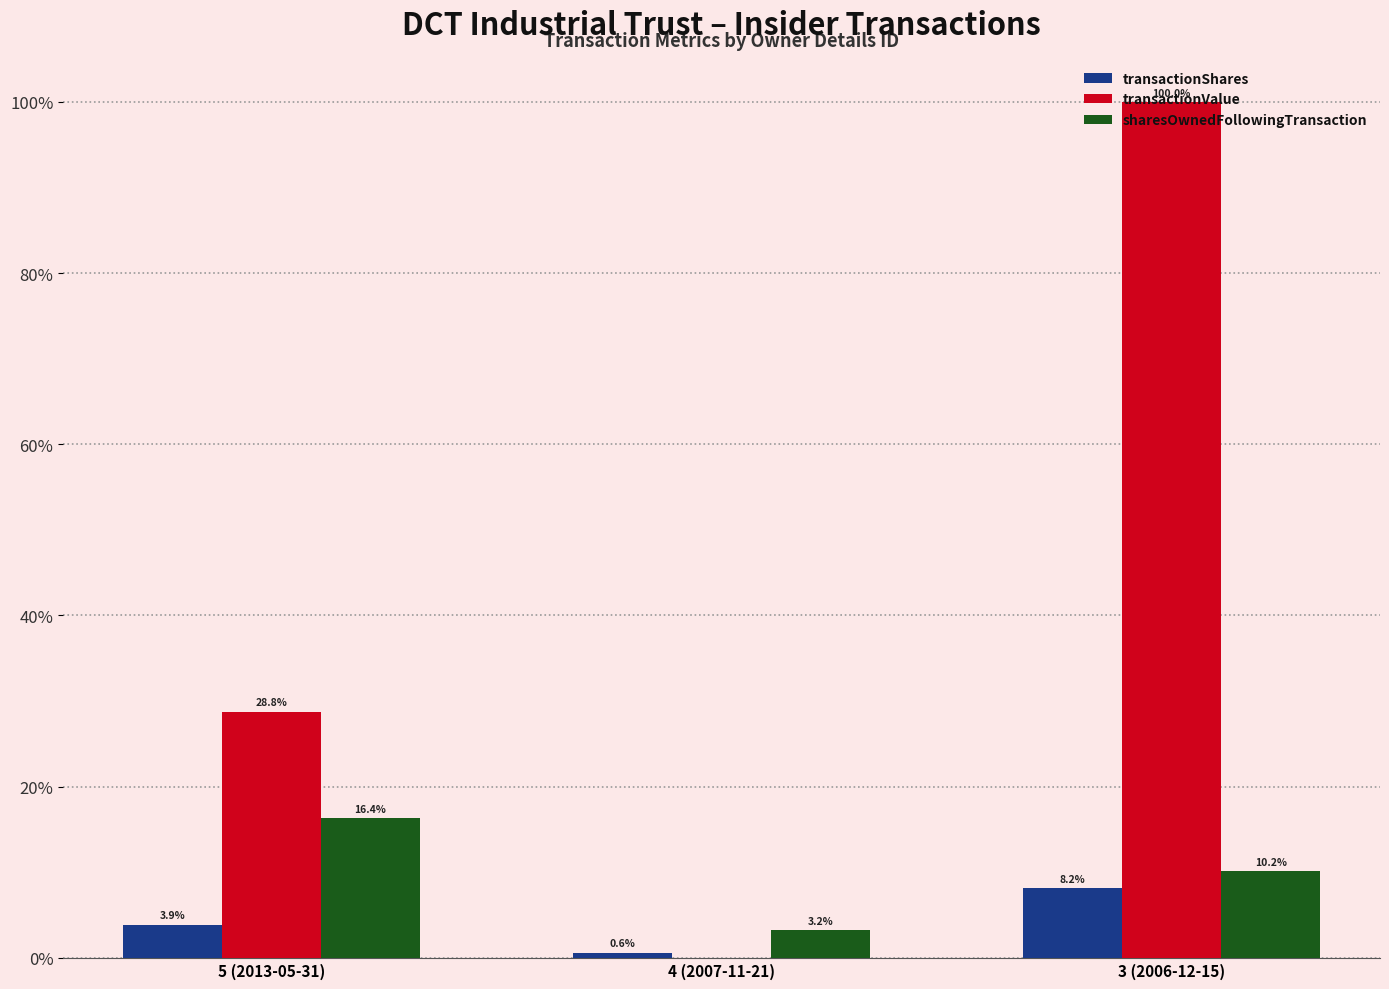

Are the bars horizontal?

No